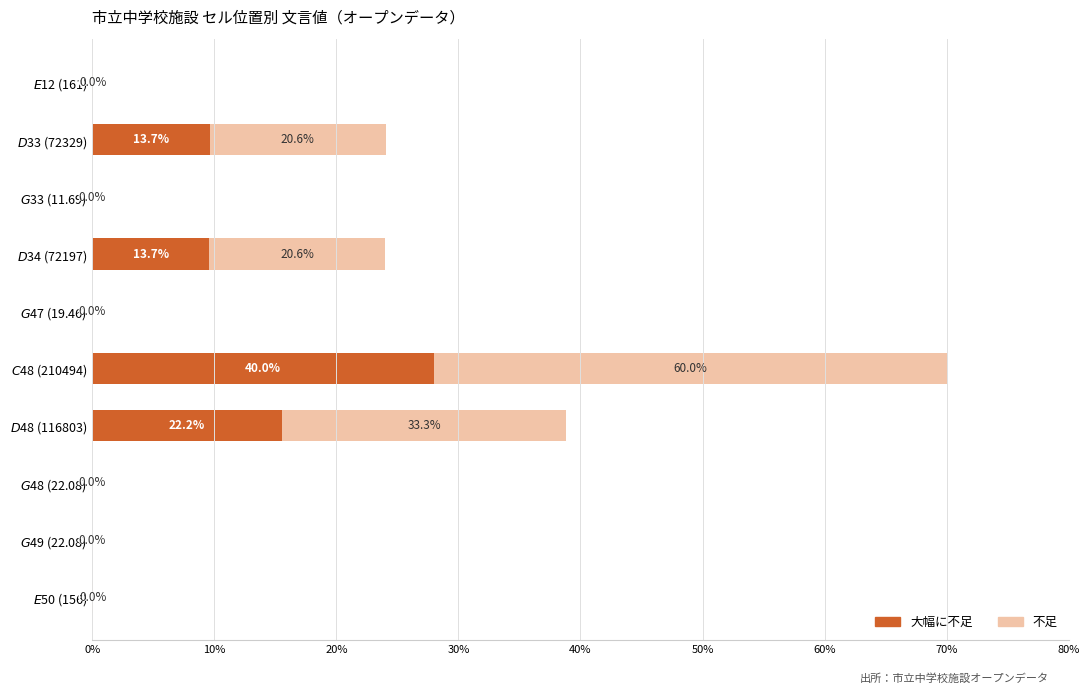

How many distinct data groups are displayed?

2